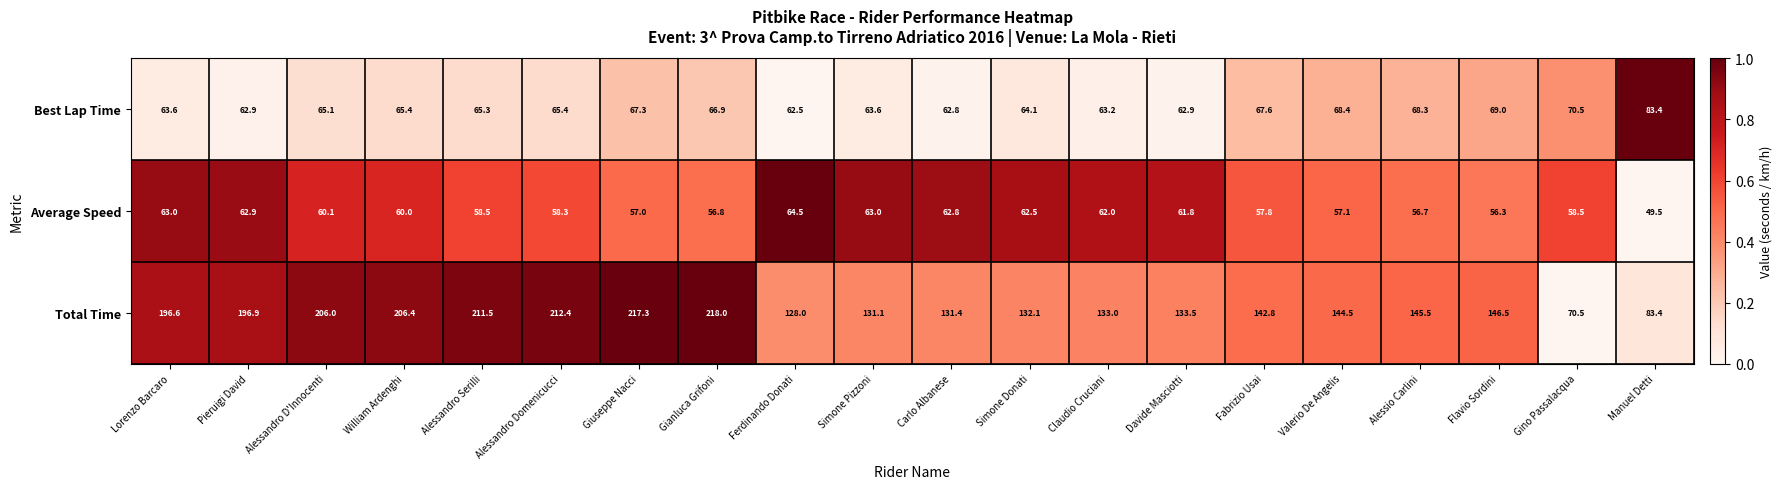

What is the average value of the Average Speed series?

59.5